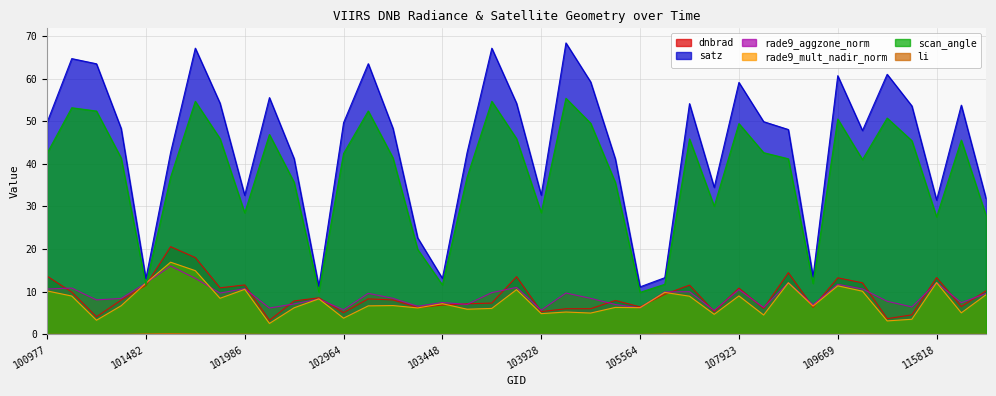

Rank the categories by dnbrad value from lowest to highest.

102352, 115555, 101111, 115692, 102964, 103928, 107562, 104397, 104405, 108621, 103330, 109320, 105564, 124044, 103448, 103566, 103694, 102602, 104522, 101234, 103211, 103092, 102724, 106642, 101102, 124222, 107923, 101858, 101482, 107043, 101986, 112917, 109669, 115818, 103811, 100977, 108974, 101736, 101605